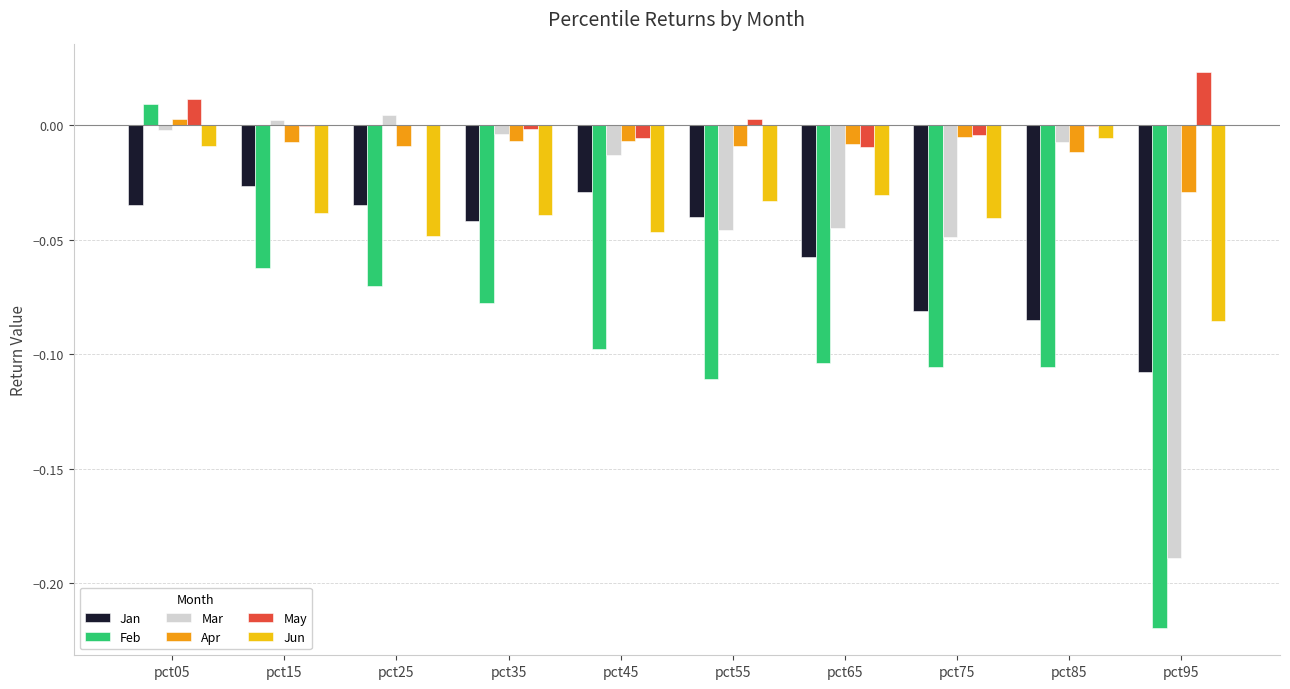

The Jan series shows -0.0 at pct25. True or false?

True